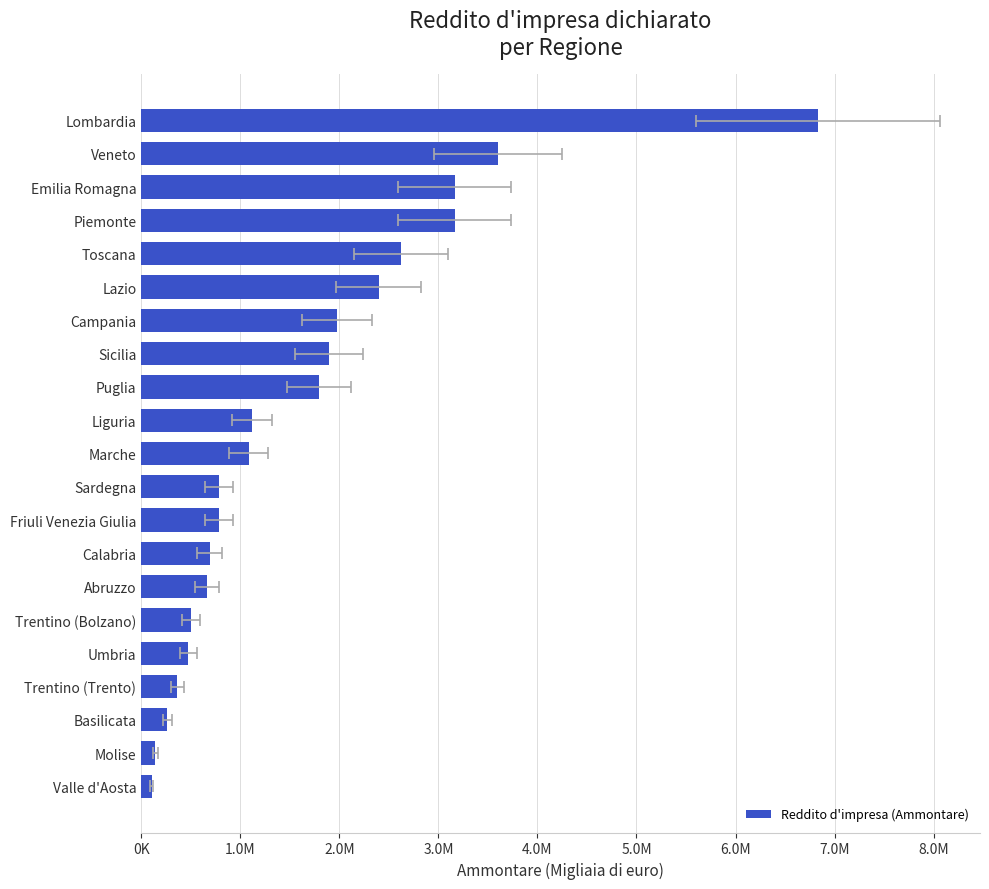

The value at Calabria is 1038222. True or false?

False